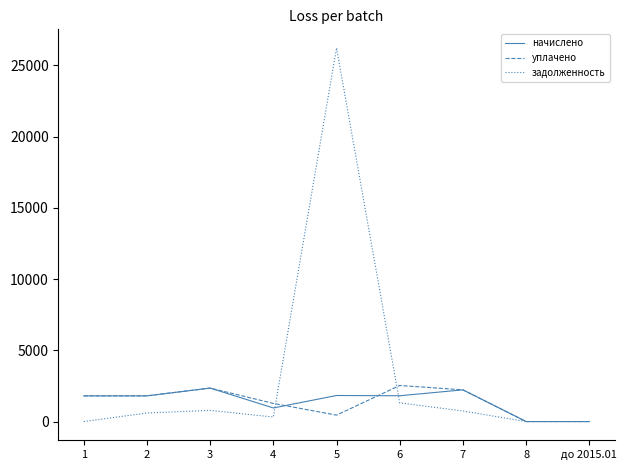

What are all the series names shown in the legend?

начислено, уплачено, задолженность